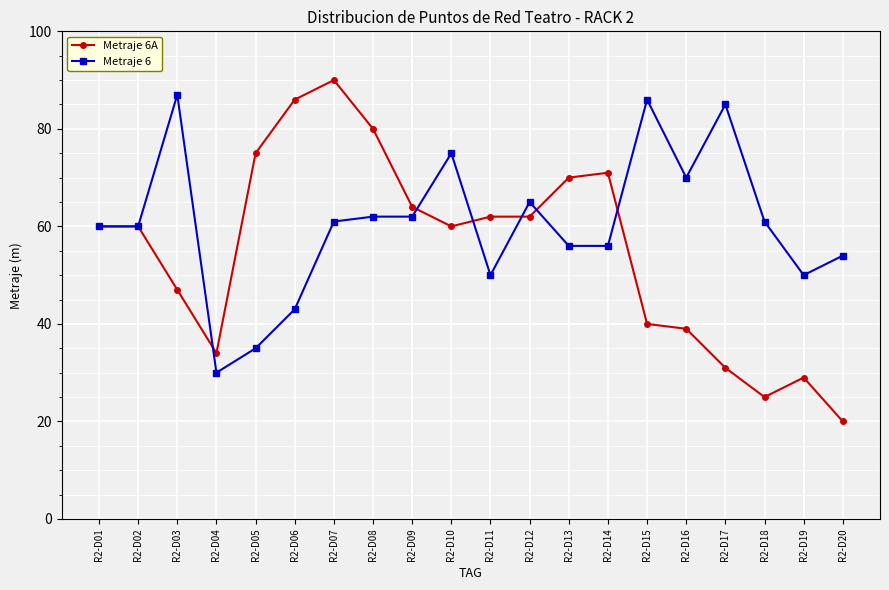

The value of Metraje 6 at R2-D08 is 41. True or false?

False